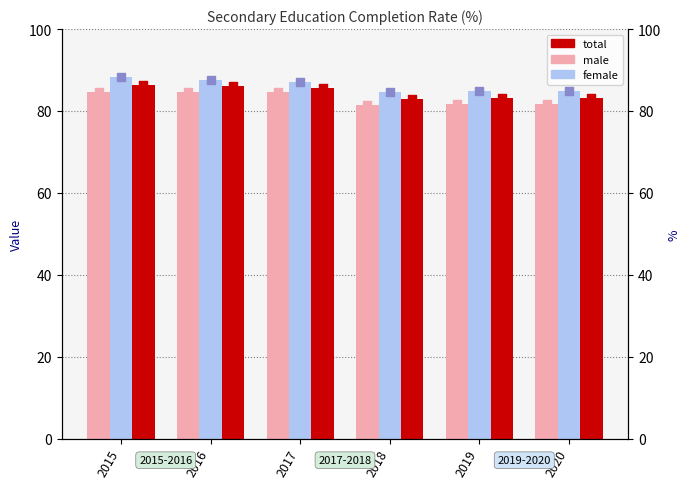

At how many categories does at least one series exceed 85?

3